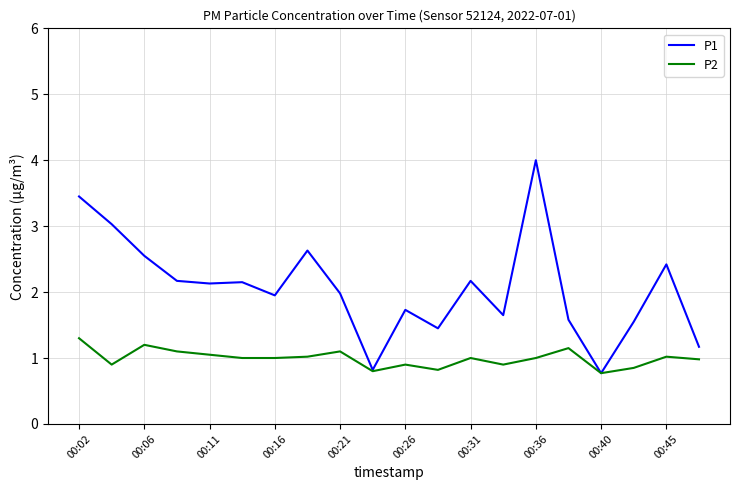

Which series has the widest spread of values?

P1